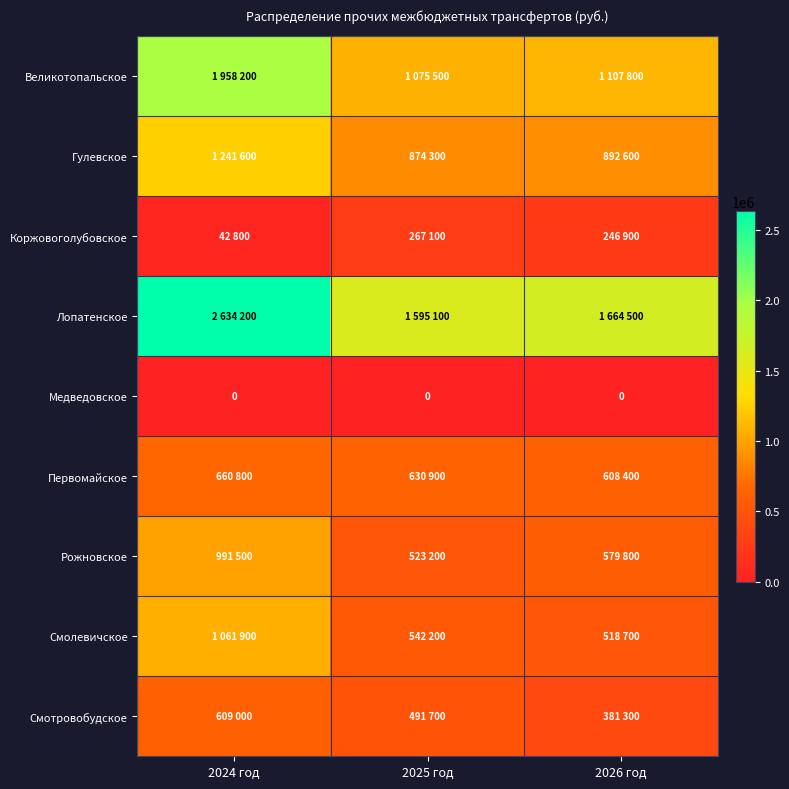

How many Смотровобудское values are between 381300 and 609000?

3